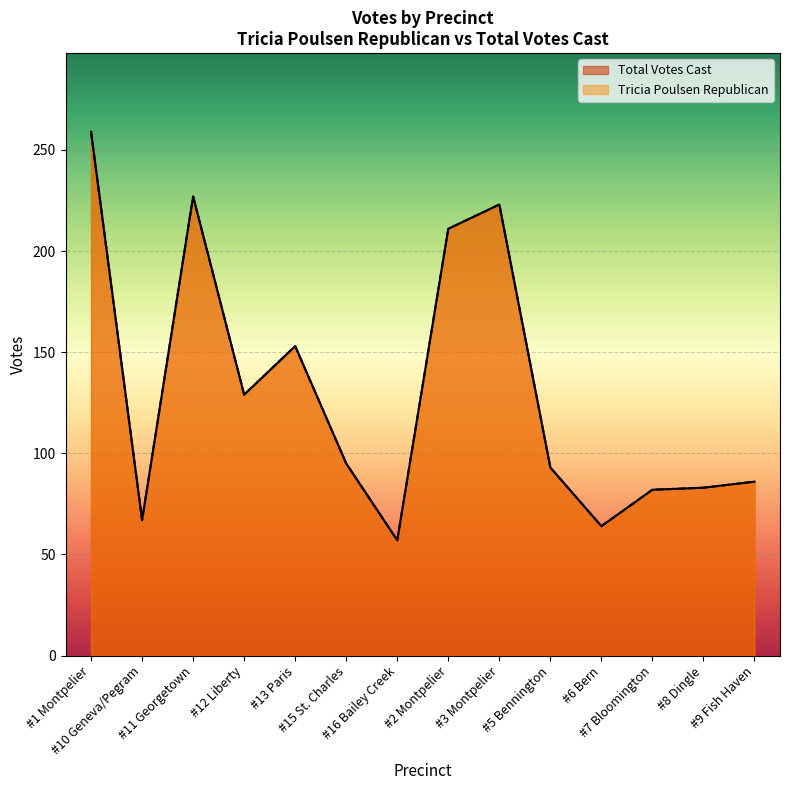

Which has a higher value, #6 Bern or #1 Montpelier?

#1 Montpelier